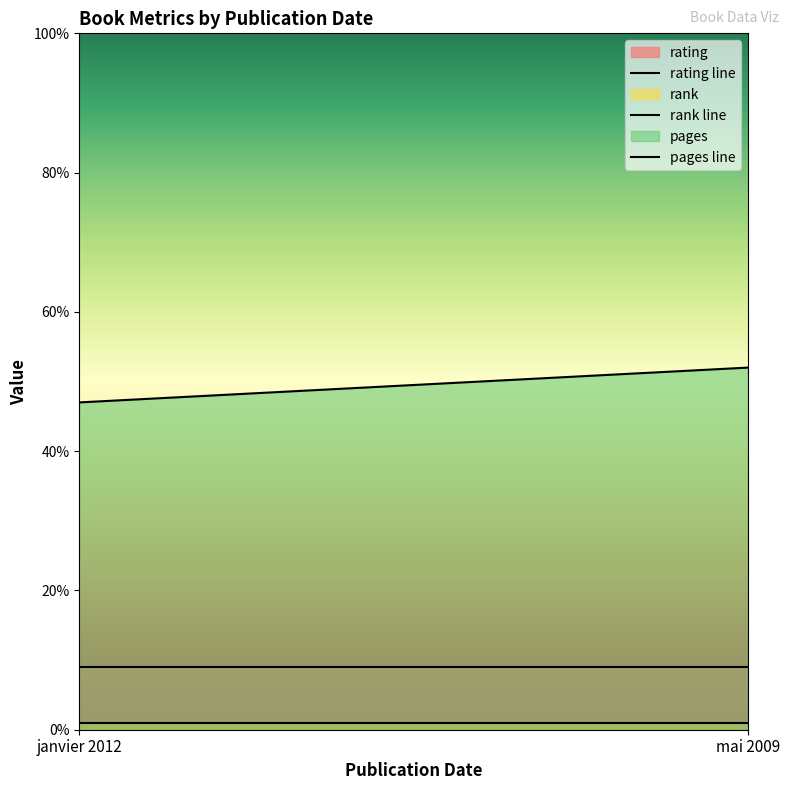

Reading left to right, list all the values displayed in this chart.

rating: 9	9
rank: 1	1
pages: 47	52